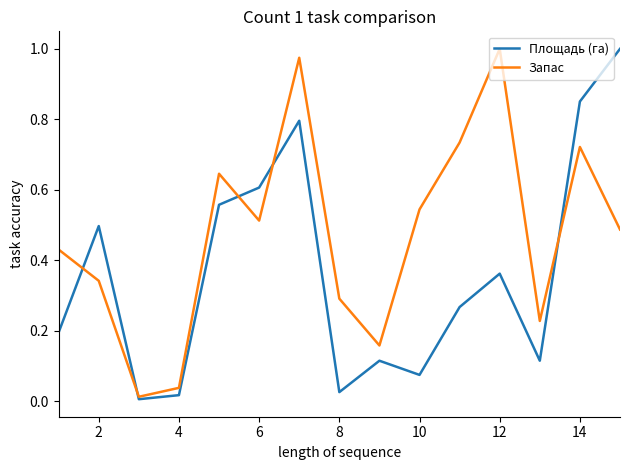

Does the chart have visible grid lines?

No